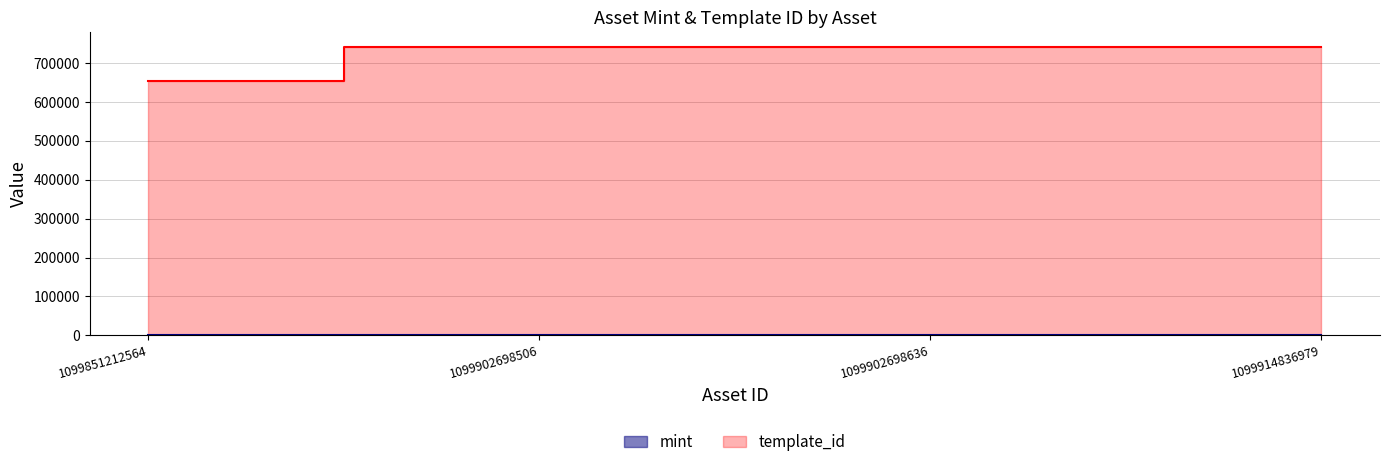

What is the sum of all template_id values?

2880448